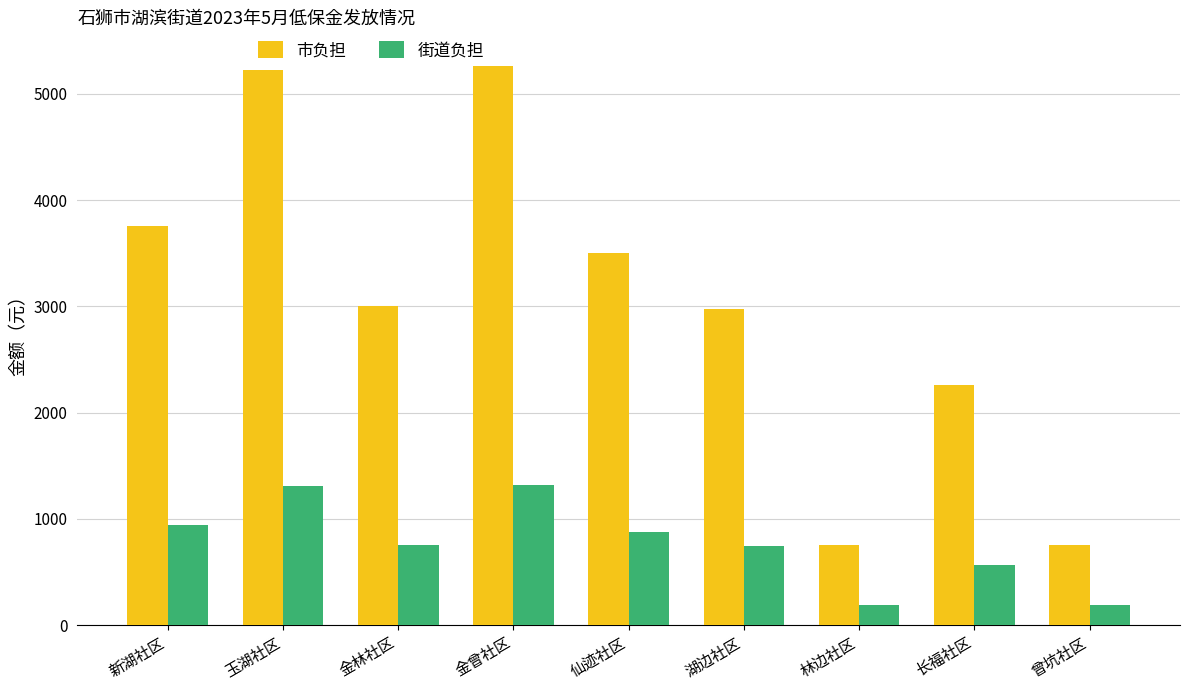

What is the value of the 市负担 bar at the 8th from the left?

2256